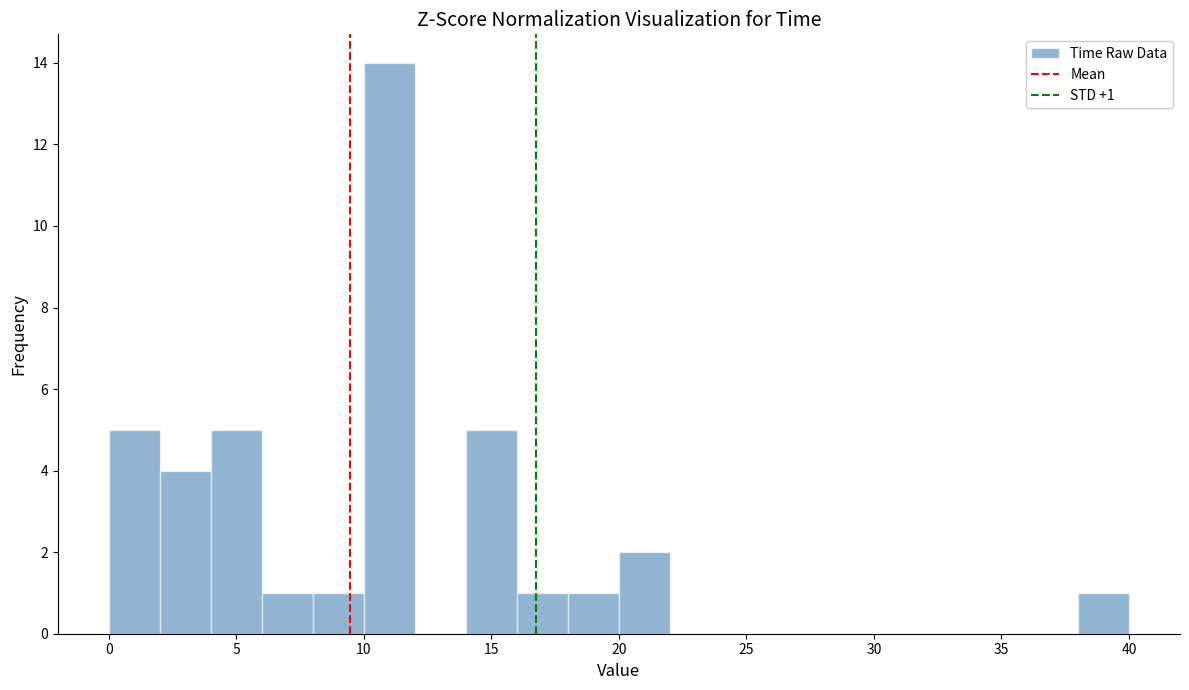

Over which range of the x-axis is the bar tallest?

10 to 12